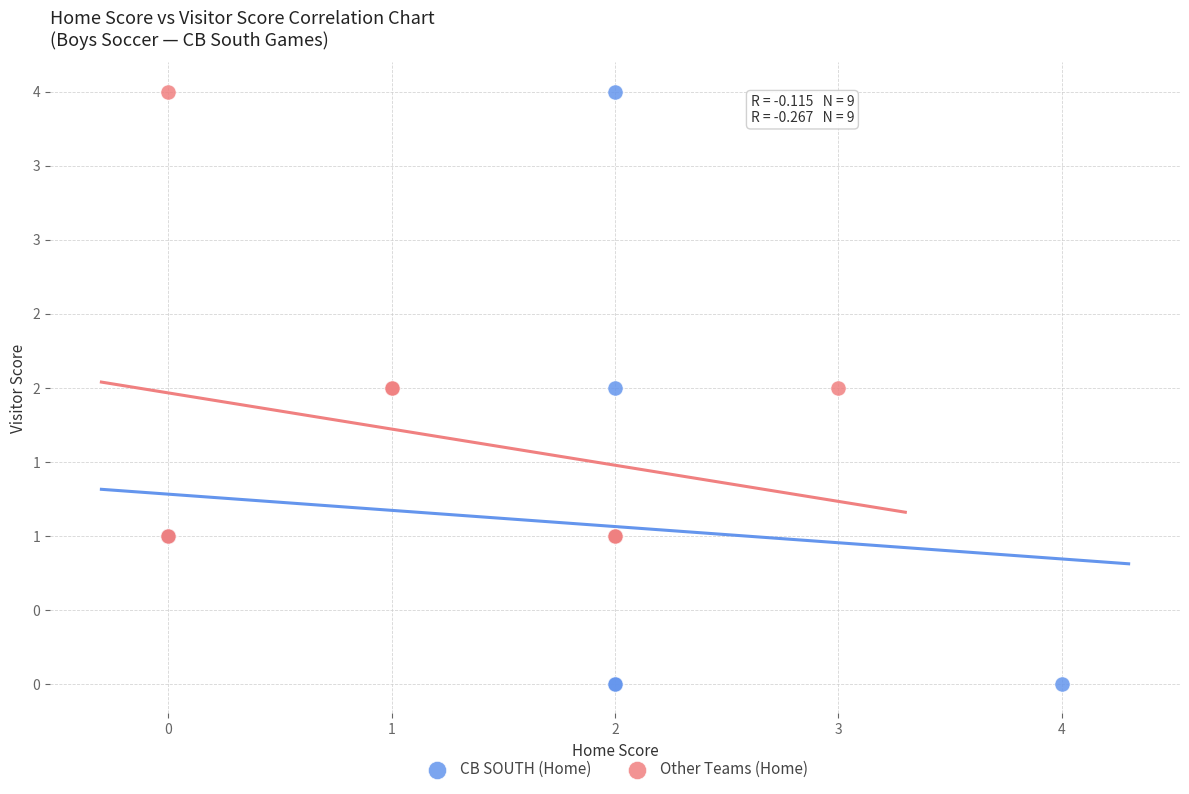

Which series has the largest Y range (max minus min)?

CB SOUTH (Home)